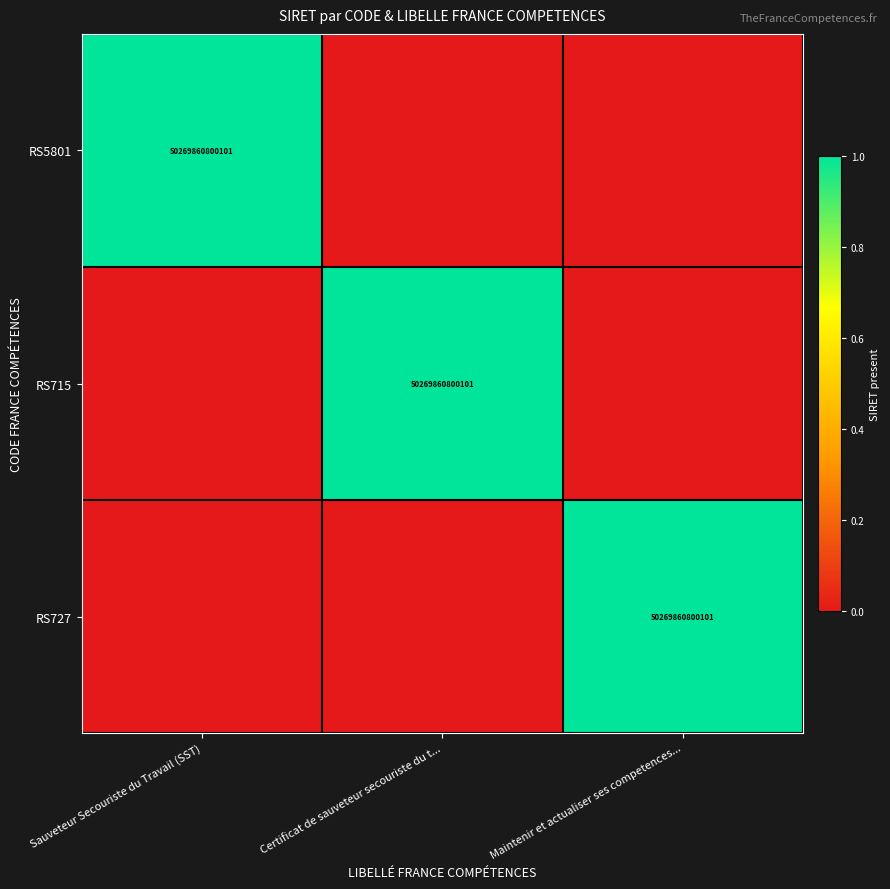

The value of RS727 at Maintenir et actualiser ses competences... is 50269860800101. True or false?

True